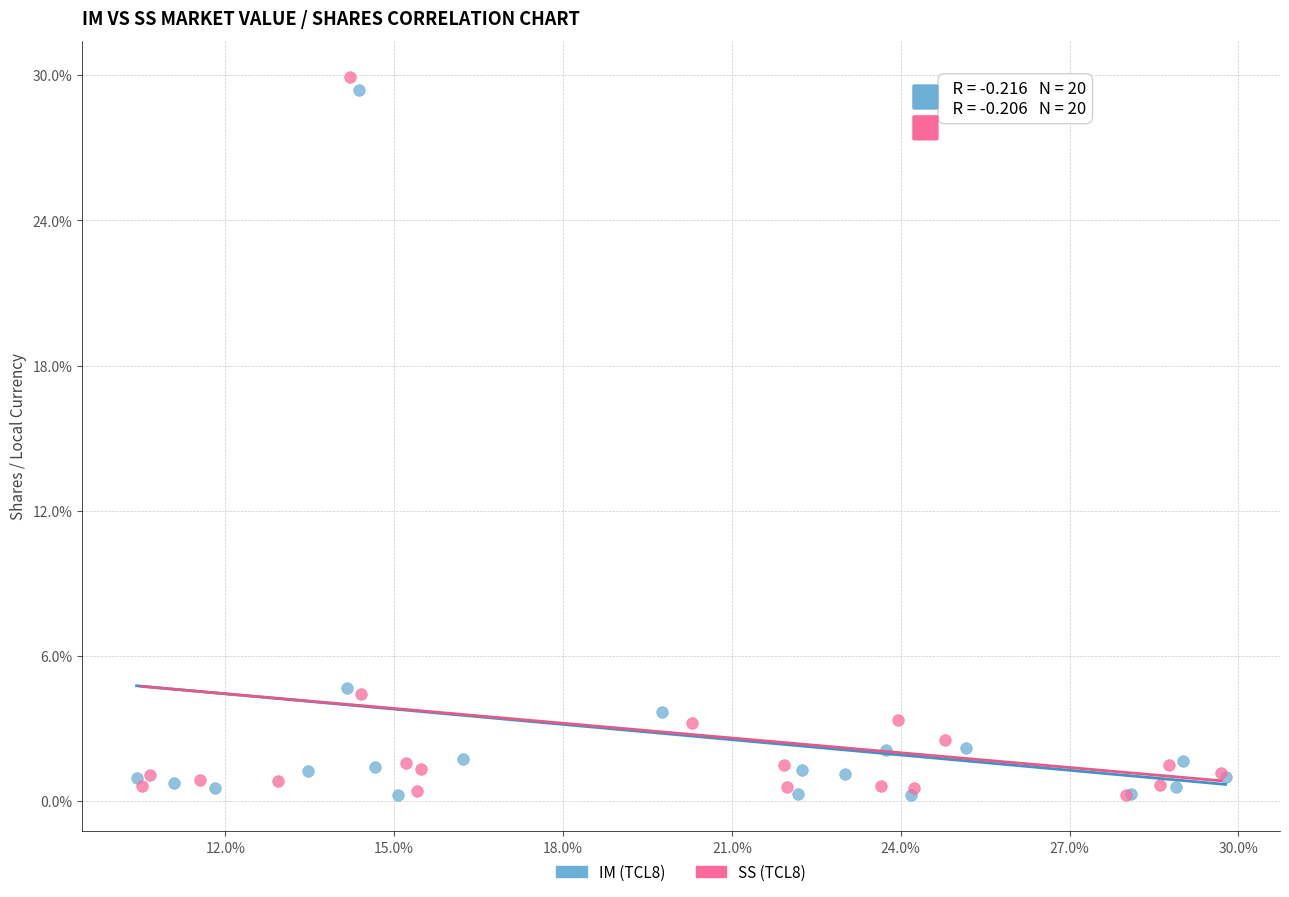

What are all the series names shown in the legend?

IM (TCL8), SS (TCL8)